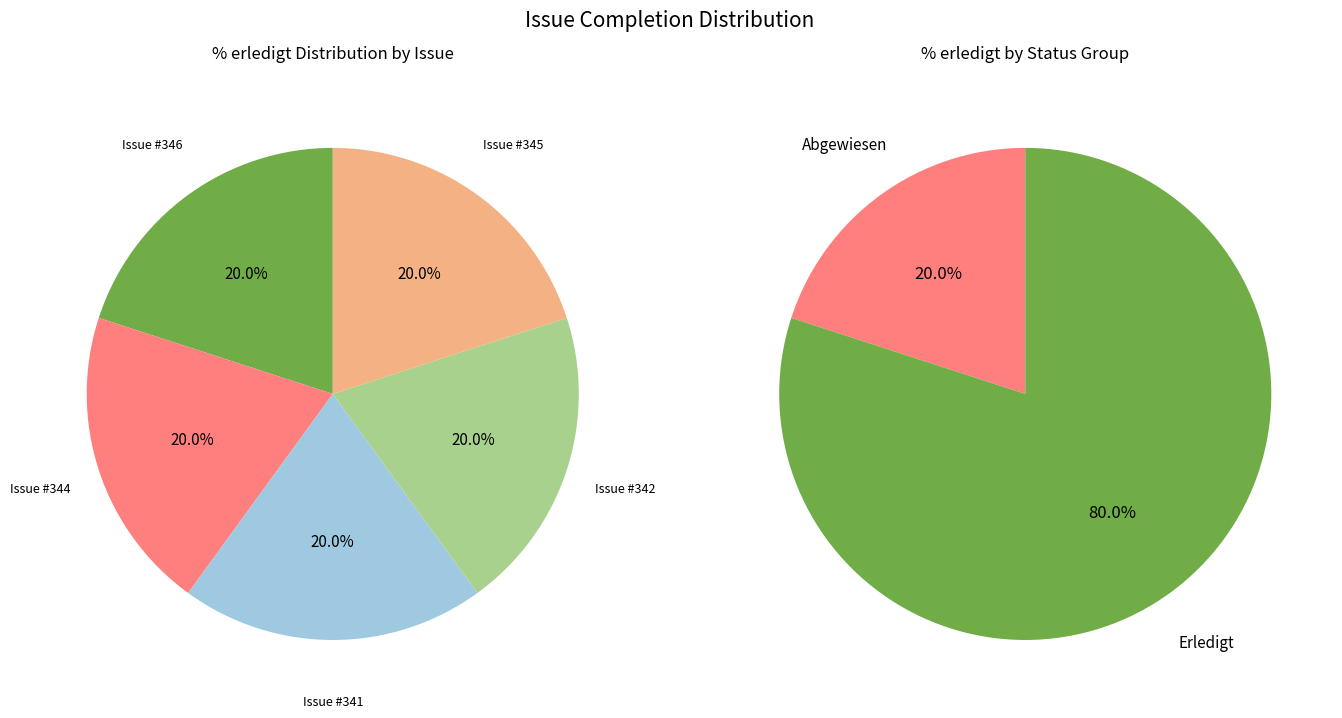

Combined, do 345 and 342 account for over 50%?

No